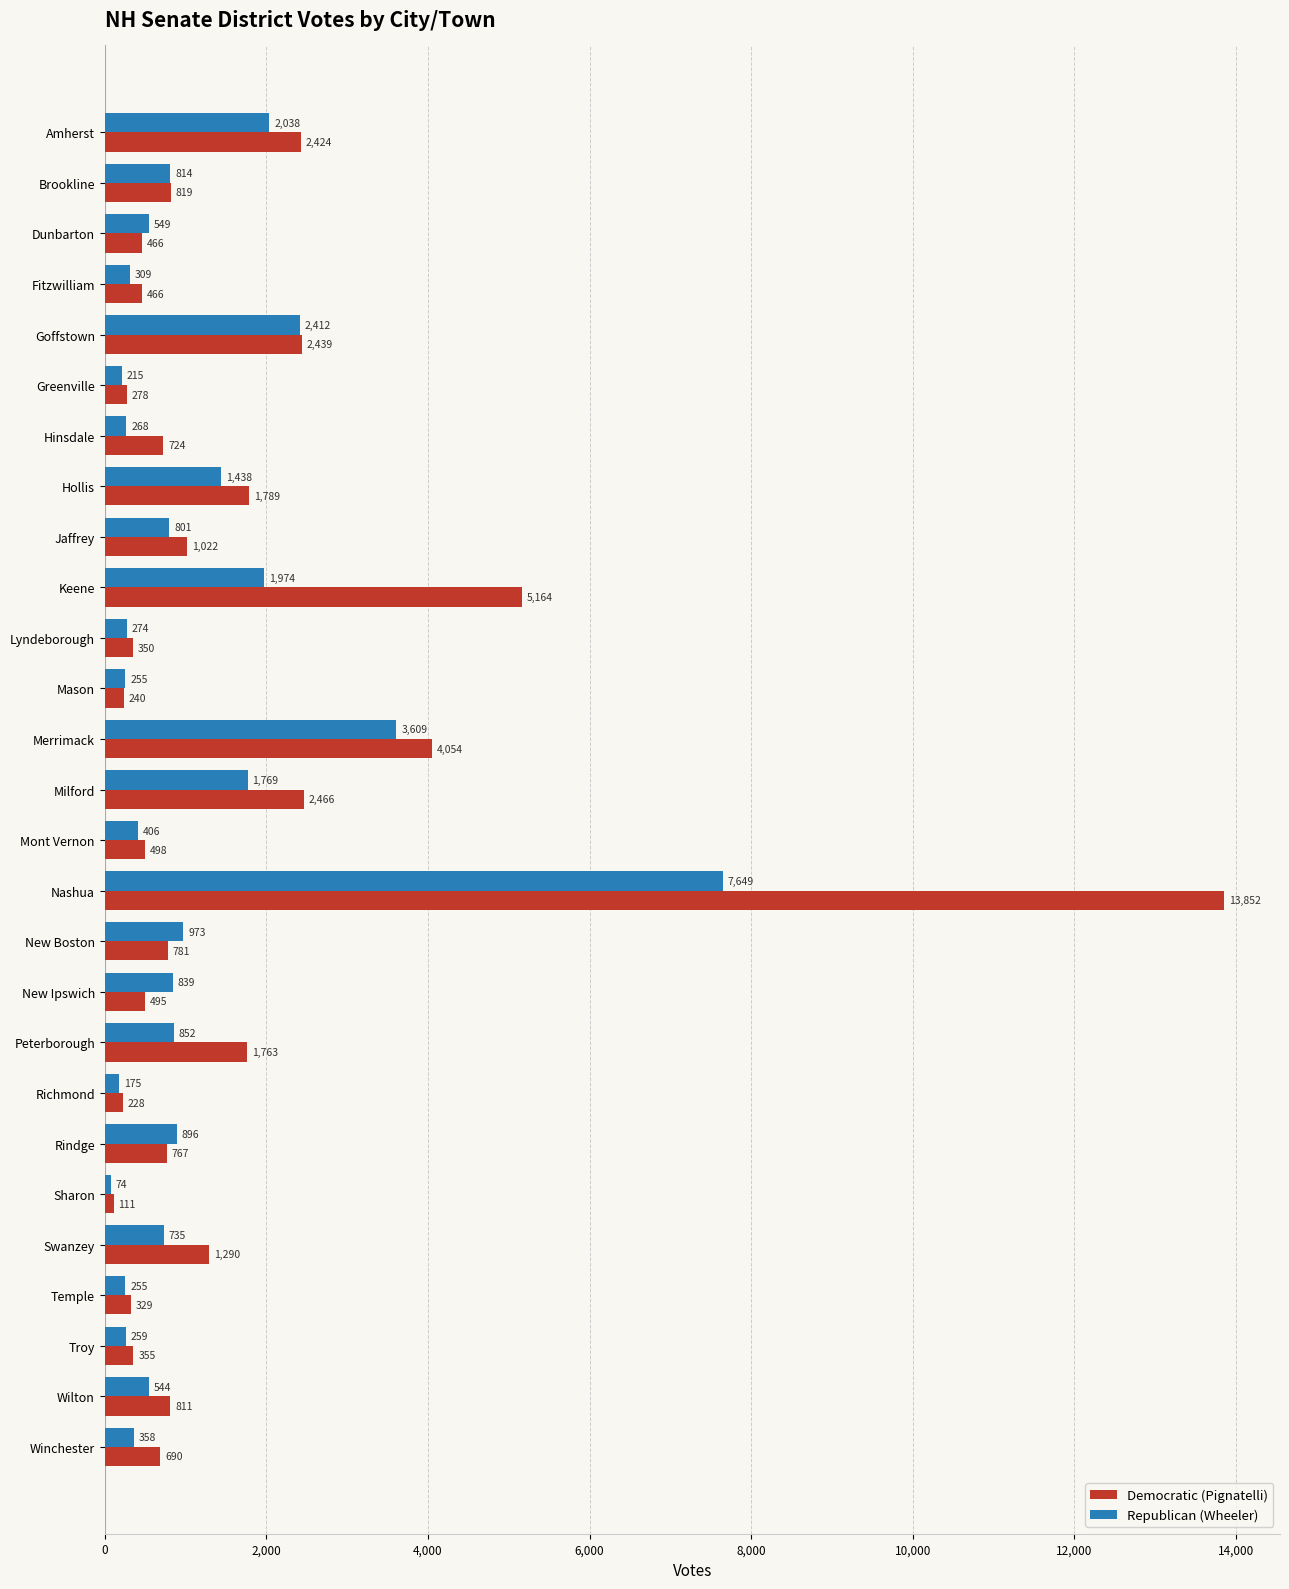

Which series has the widest spread of values?

Democratic (Pignatelli)